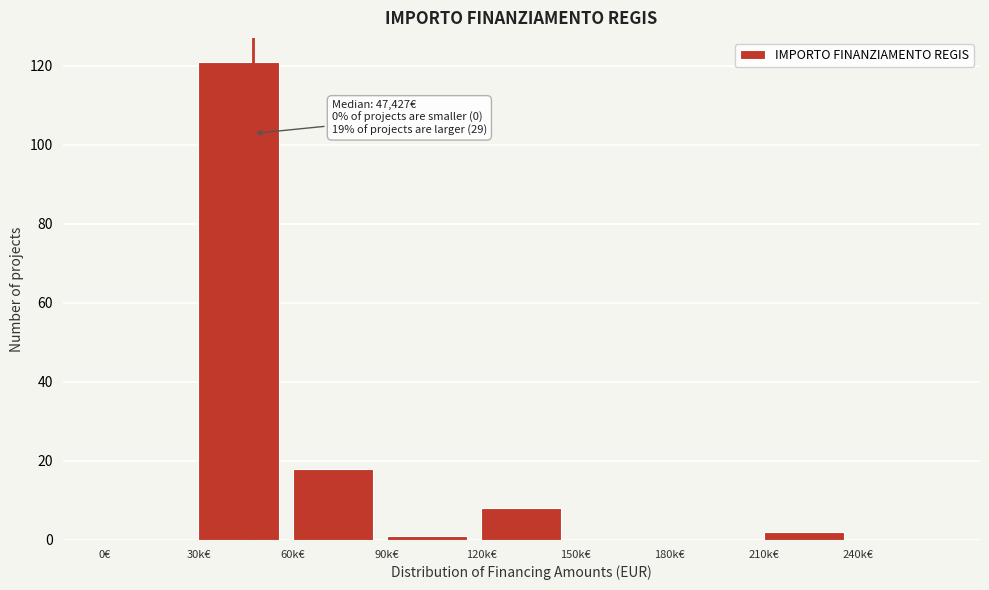

Reading left to right, transcribe all the data shown in this chart.

0€=0	30k€=121	60k€=18	90k€=1	120k€=8	150k€=0	180k€=0	210k€=2	240k€=0